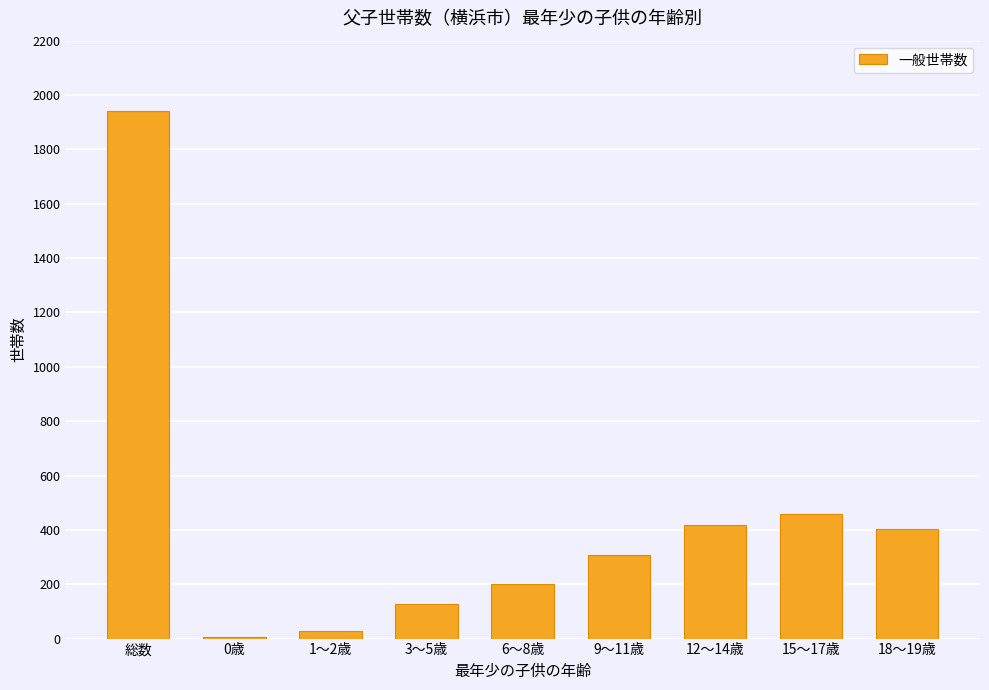

What is the sum of all values?

3886